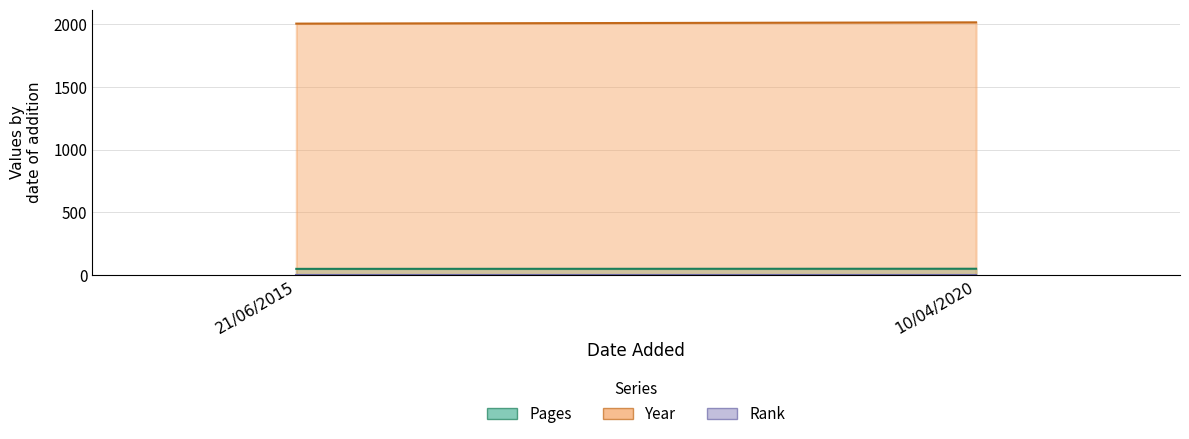

Reading left to right, list all the values displayed in this chart.

pages: 21/06/2015=47	10/04/2020=48
year: 21/06/2015=2007	10/04/2020=2017
rank: 21/06/2015=1	10/04/2020=1